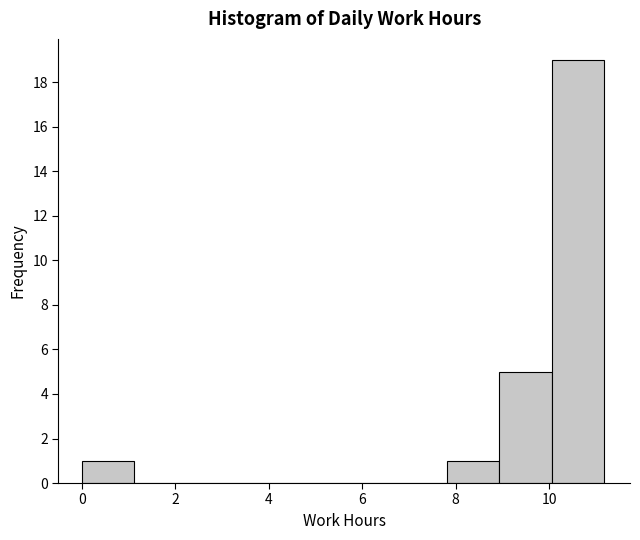

Reading left to right, transcribe this chart: for each bar, give the range it covers on the x-axis and its height. Neither the bar edges nor the heights are printed on the chart, so give them approximately, as read against the axes.

0.0 to 1.2: 1
1.2 to 2.2: 0
2.2 to 3.4: 0
3.4 to 4.4: 0
4.4 to 5.6: 0
5.6 to 6.8: 0
6.8 to 7.8: 0
7.8 to 9.0: 1
9.0 to 10.0: 5
10.0 to 11.2: 19